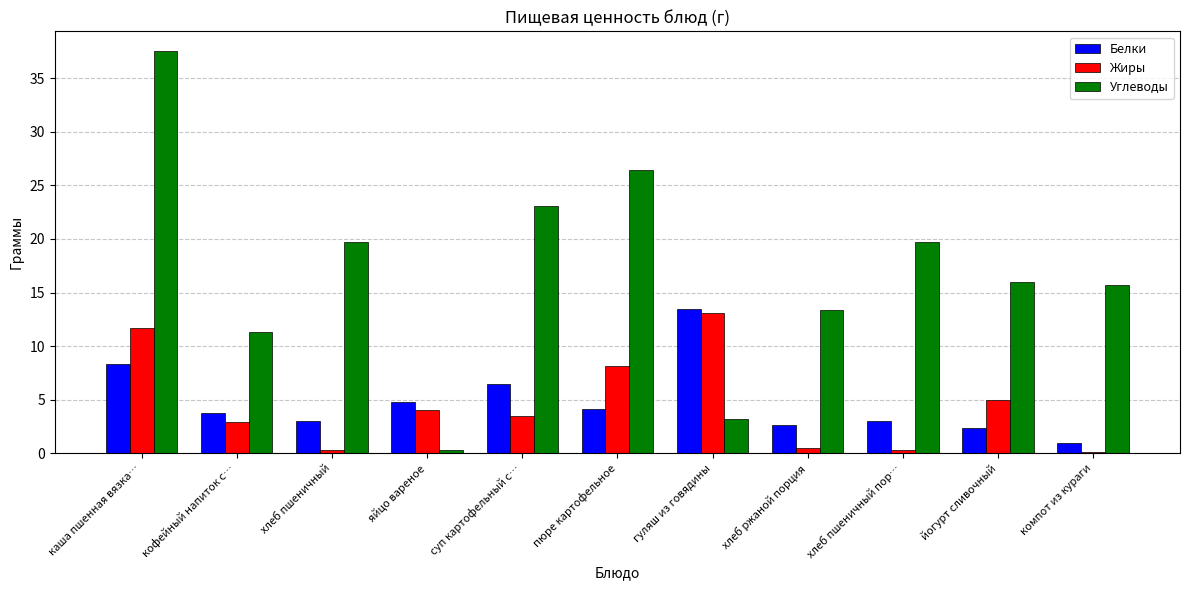

What is the total value across all series at гуляш из говядины?

29.8